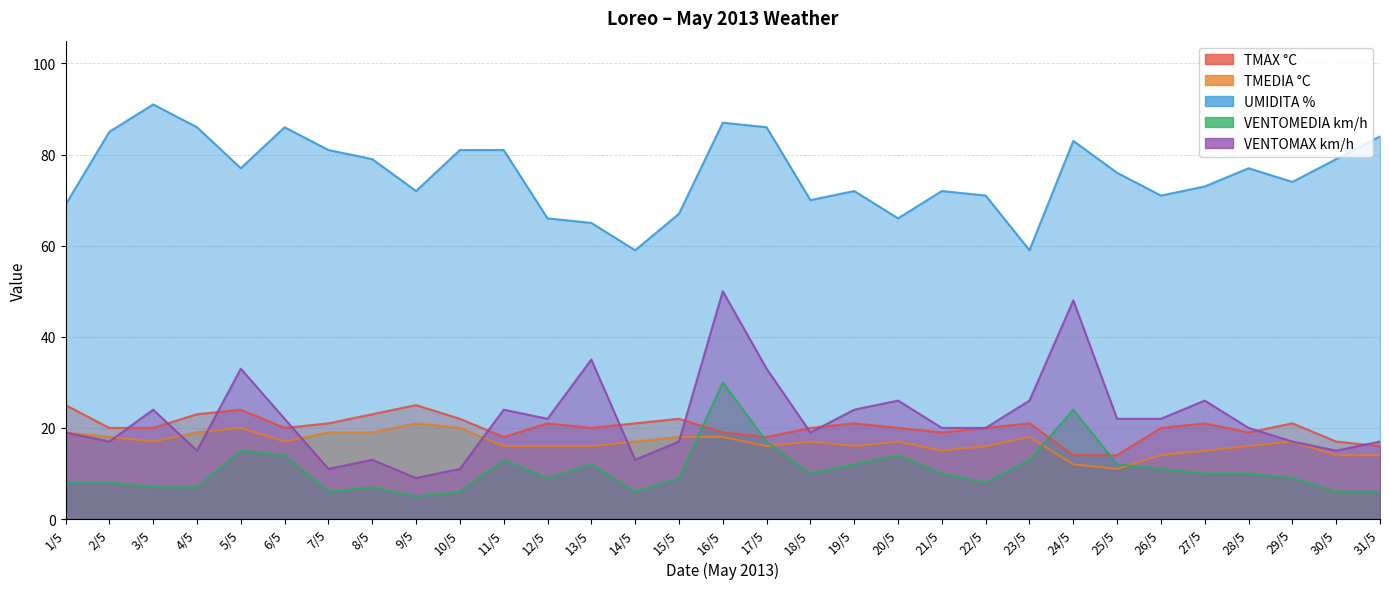

At which label does TMEDIA °C first exceed 17?

1/5